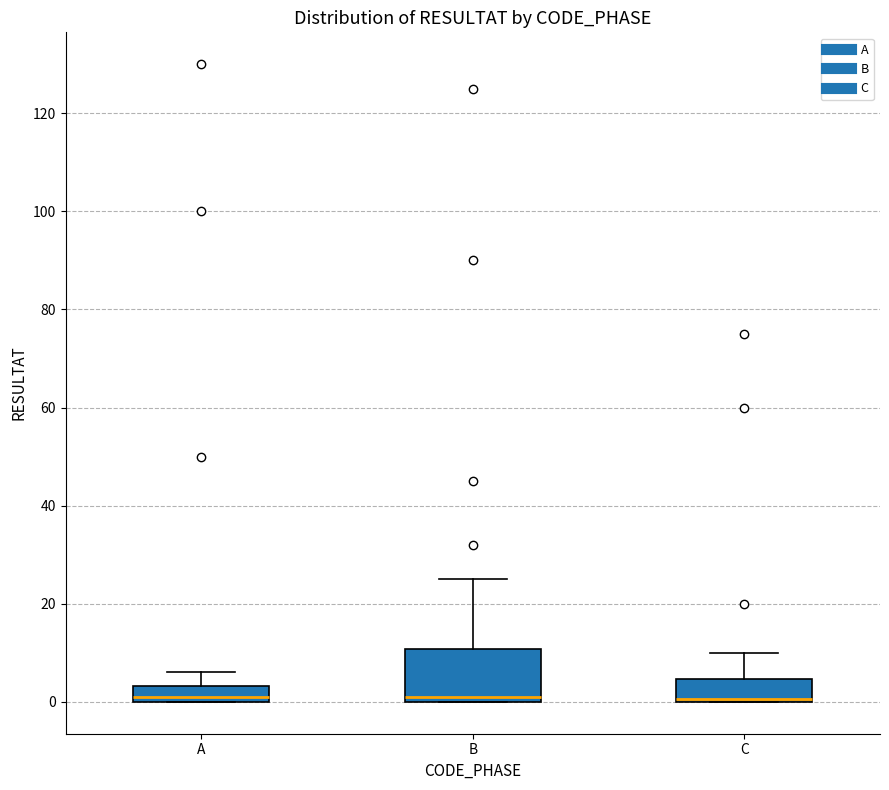

Where does the upper whisker of the box for B end on the y-axis? The values are not printed on the chart, so give them approximately, as read against the axis.

26